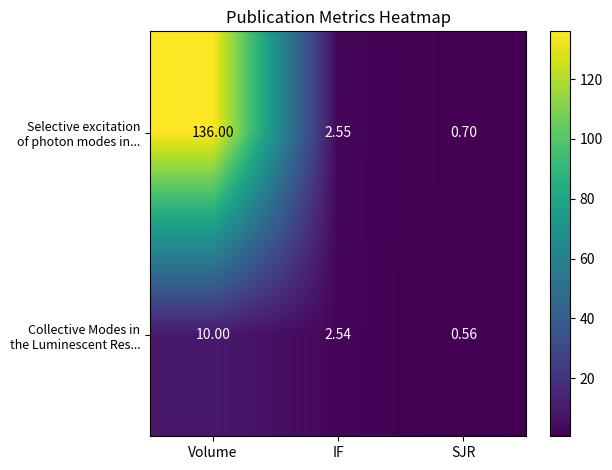

At which category does the chart reach its peak across all series?

Volume